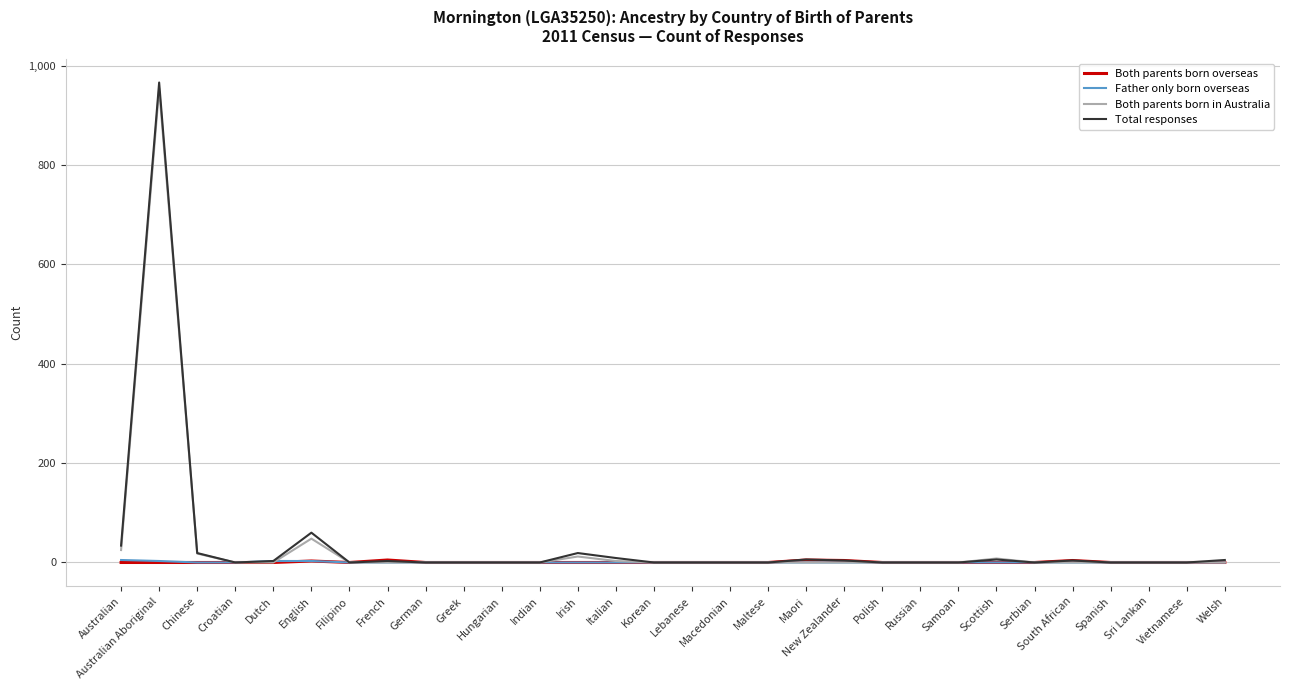

What position from the left is Russian?

22